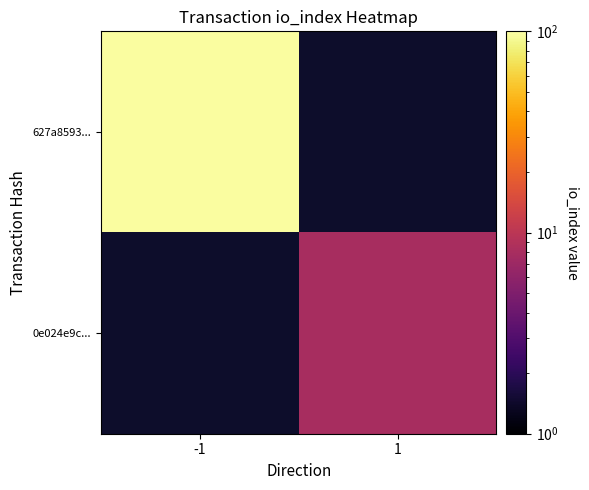

List the series in order of their overall mean, highest first.

627a8593..., 0e024e9c...